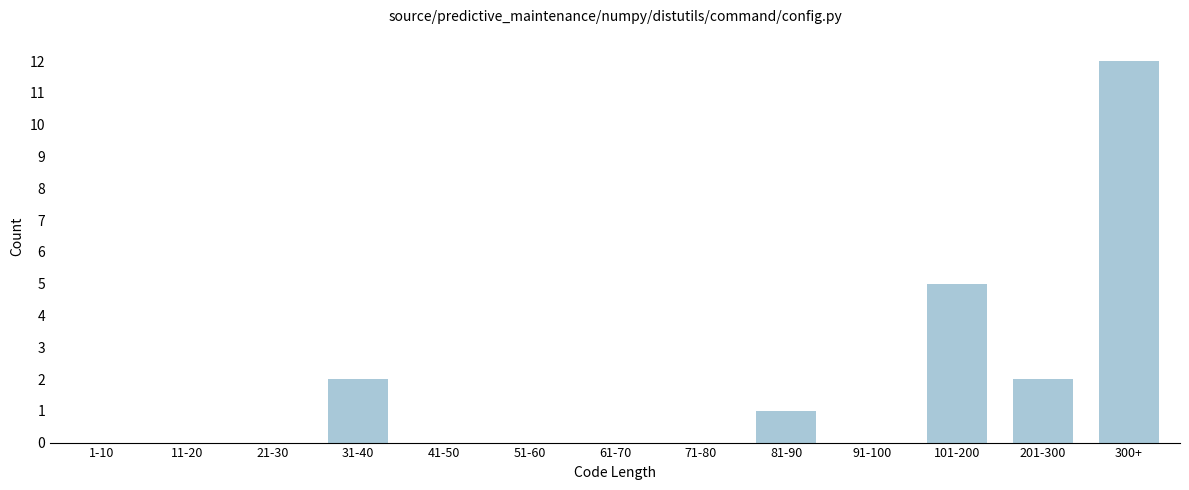

Reading left to right, extract all data points from this chart.

1-10=0	11-20=0	21-30=0	31-40=2	41-50=0	51-60=0	61-70=0	71-80=0	81-90=1	91-100=0	101-200=5	201-300=2	300+=12